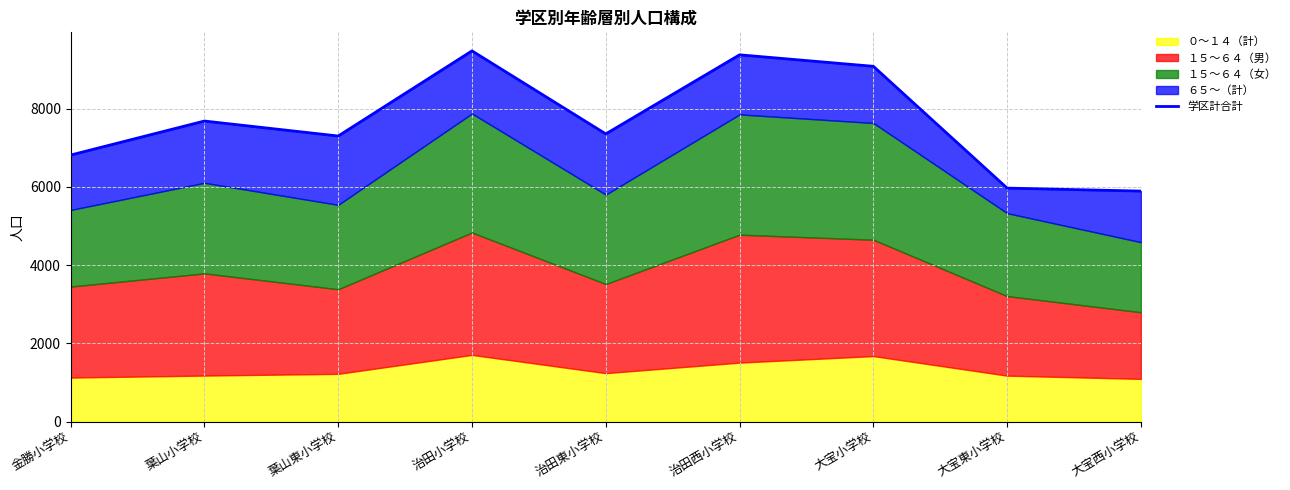

List the labels in order of value, largest first.

治田小学校, 治田西小学校, 大宝小学校, 葉山小学校, 治田東小学校, 葉山東小学校, 金勝小学校, 大宝東小学校, 大宝西小学校